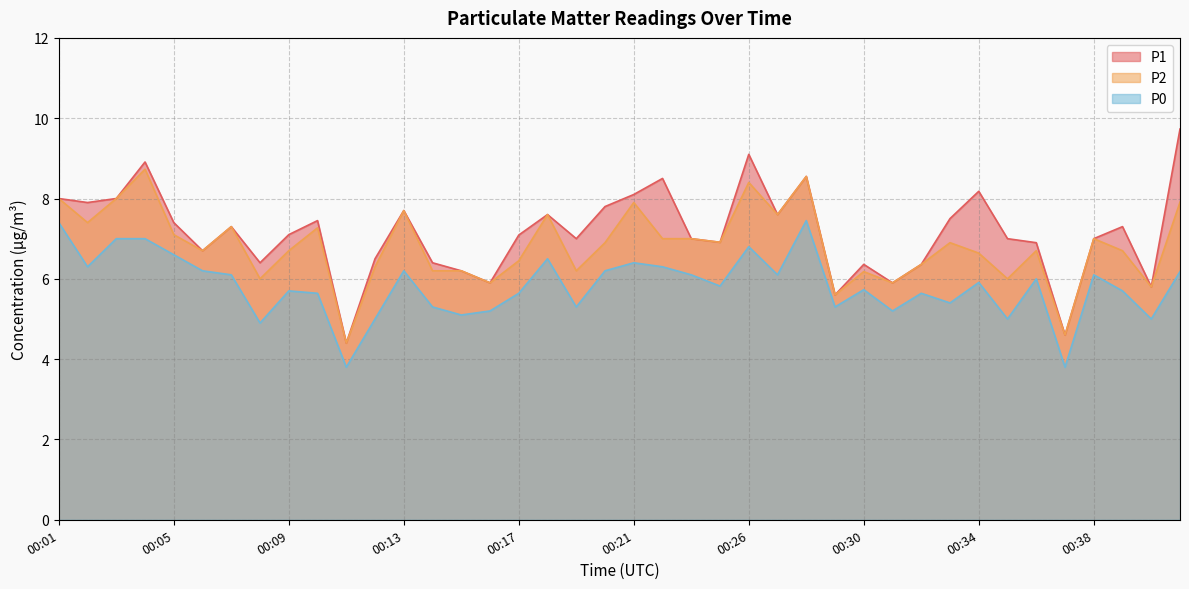

True or false: P0 and P1 cross at least once.

False